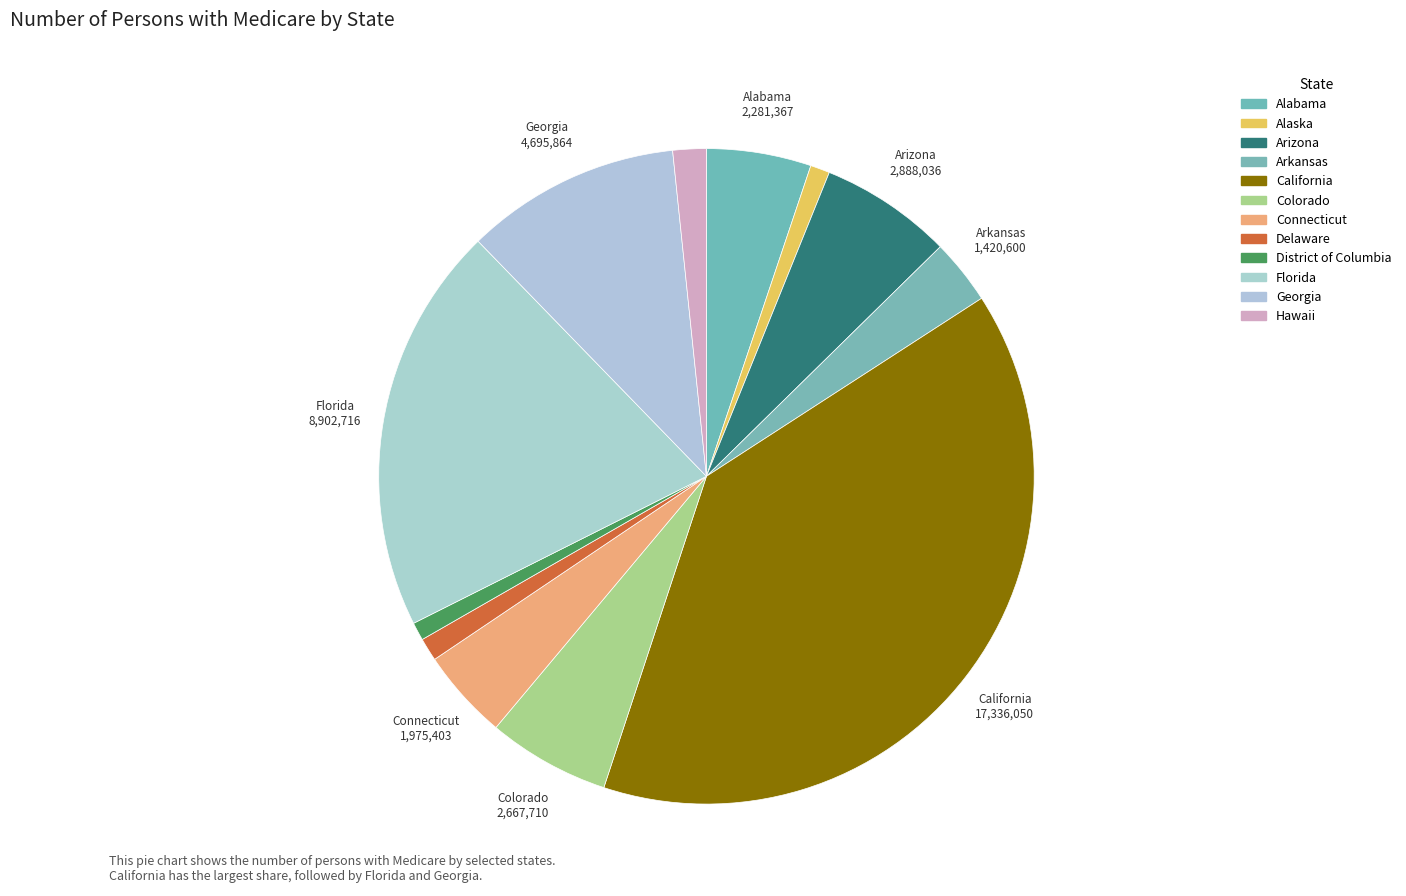

To the nearest percent, what is the difference between the largest and smallest slice percentages?

38%